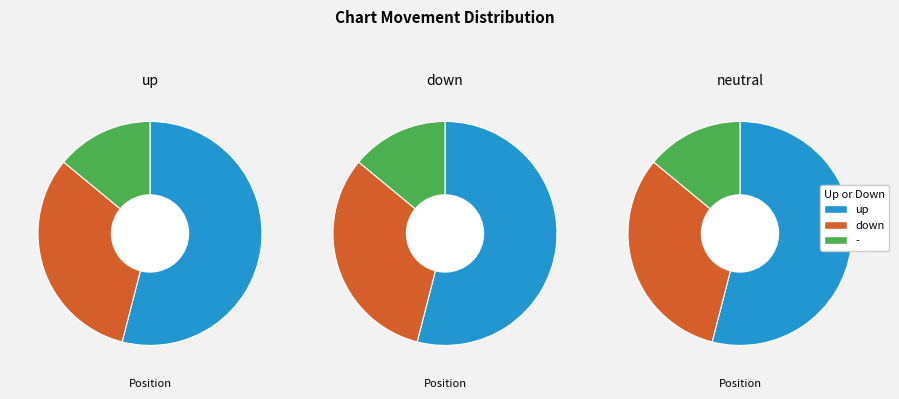

How many segments does this pie chart have?

3